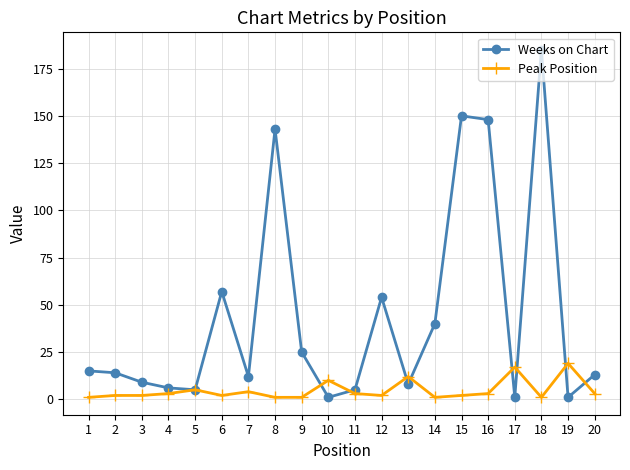

Which category has the highest value across all series?

18